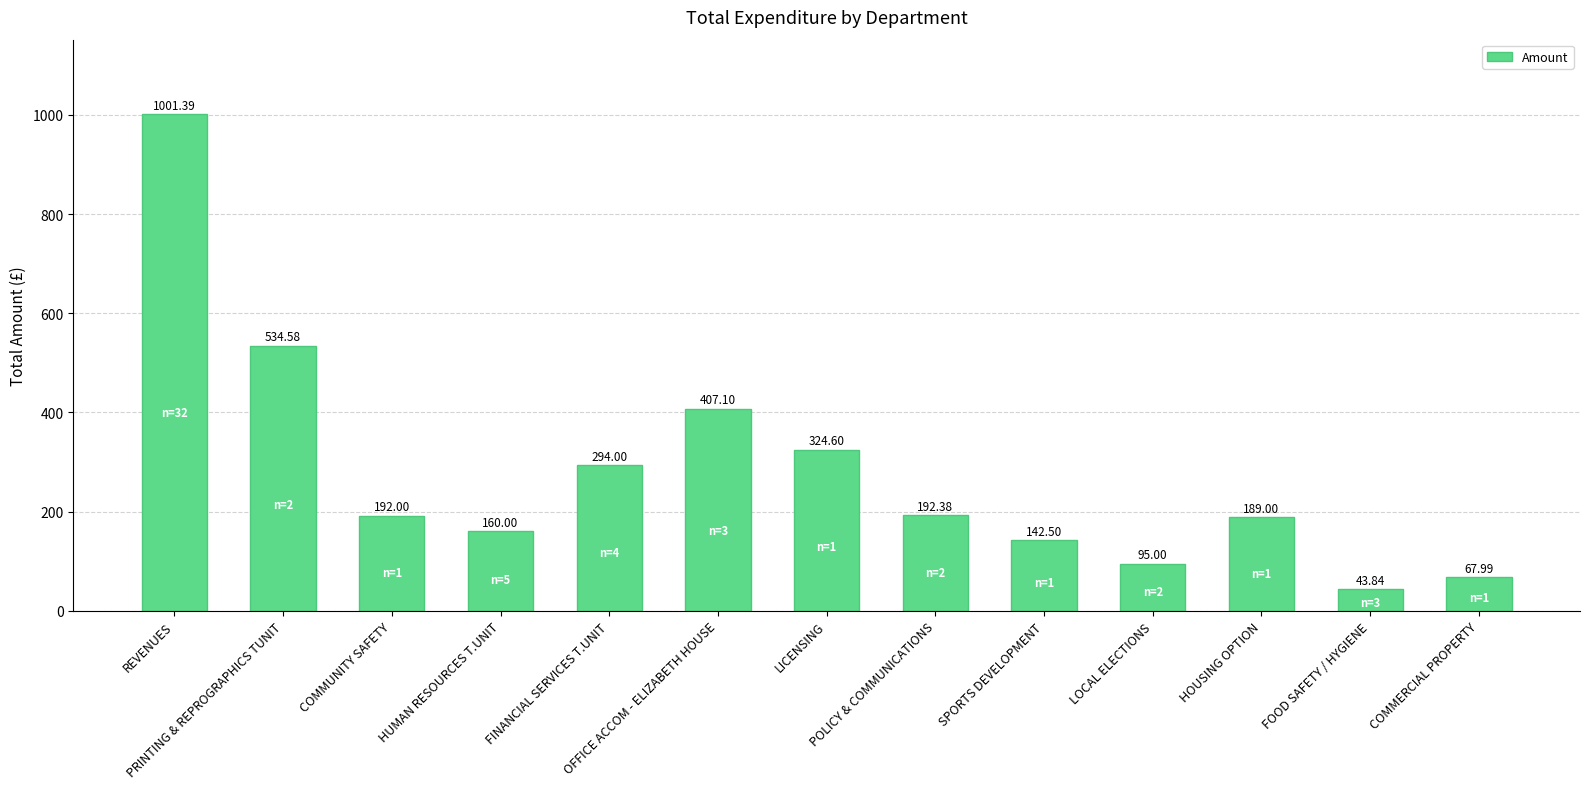

What is the minimum value shown in the chart?

43.8